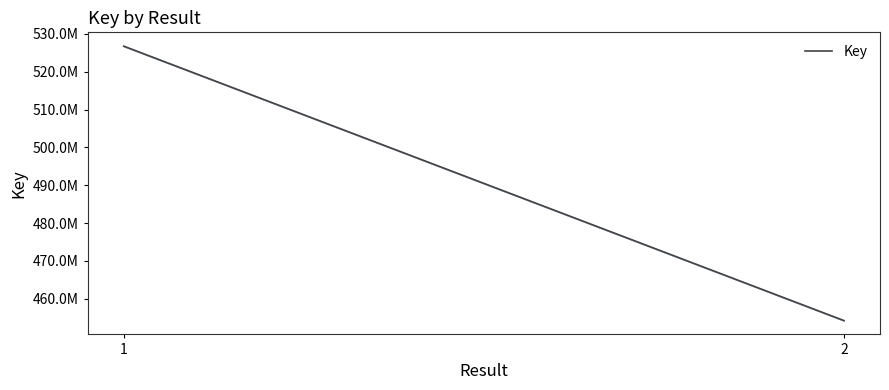

What is the average value?

490511422